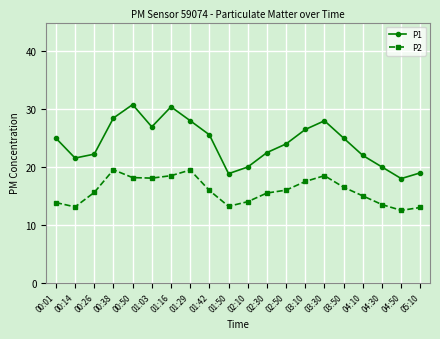

Which series has the widest spread of values?

P1